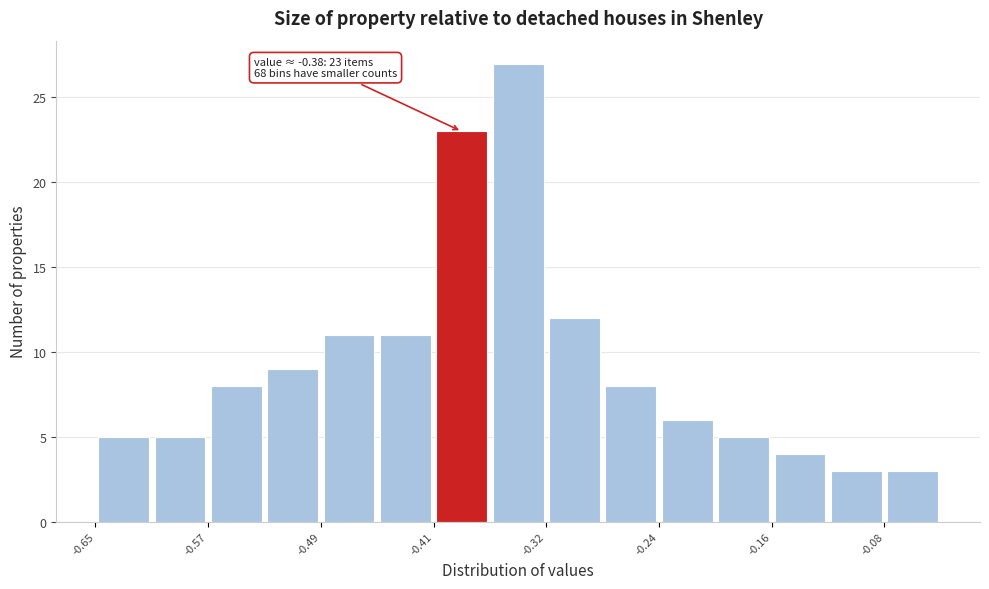

Over which range of the x-axis is the bar tallest?

-0.37 to -0.32